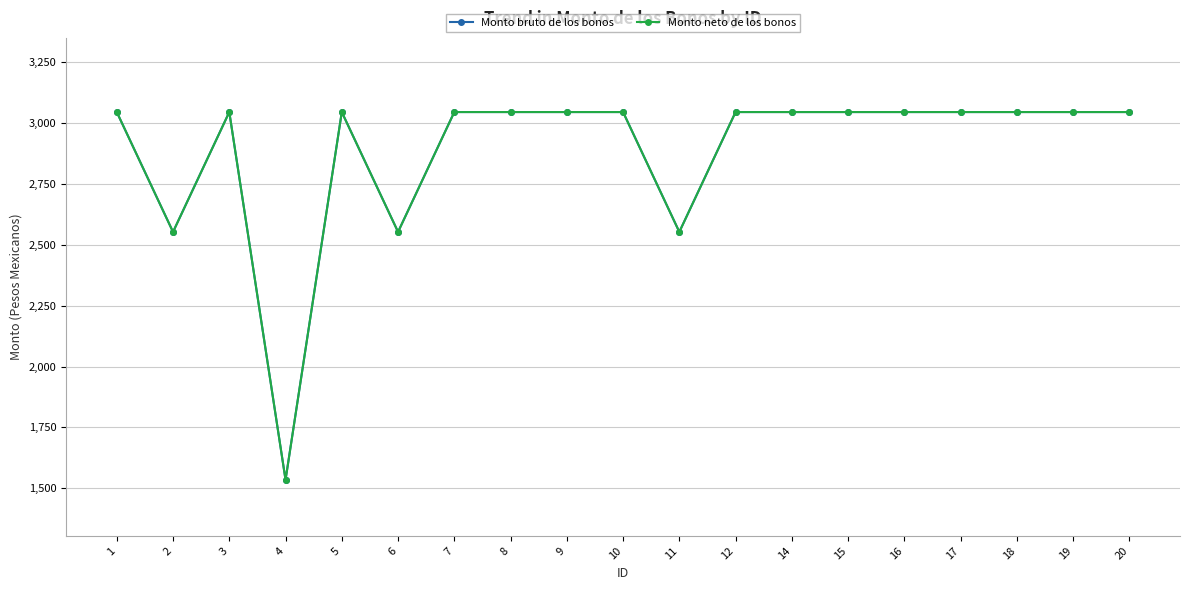

Reading right to left, what are all the values shown in this chart?

Monto bruto de los bonos: 3045.0	3045.0	3045.0	3045.0	3045.0	3045.0	3045.0	3045.0	2552.8	3045.0	3045.0	3045.0	3045.0	2552.8	3045.0	1535.0	3045.0	2552.8	3045.0
Monto neto de los bonos: 3045.0	3045.0	3045.0	3045.0	3045.0	3045.0	3045.0	3045.0	2552.8	3045.0	3045.0	3045.0	3045.0	2552.8	3045.0	1535.0	3045.0	2552.8	3045.0